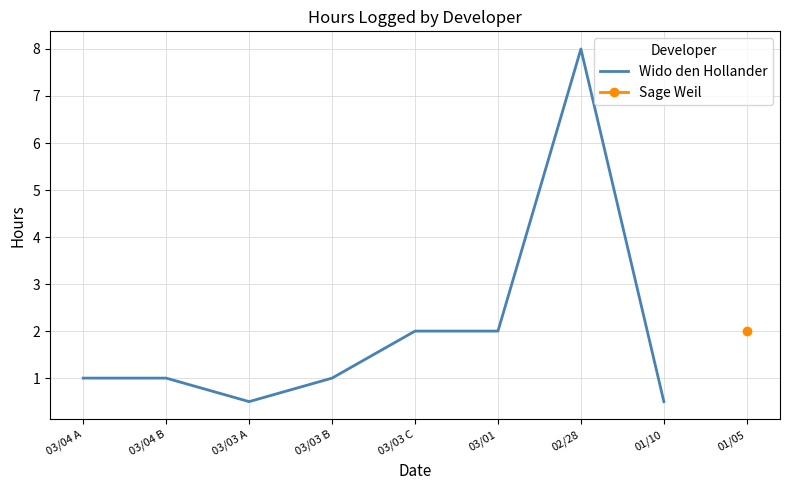

True or false: Wido den Hollander has a value of 0.6 at 03/04 B.

False